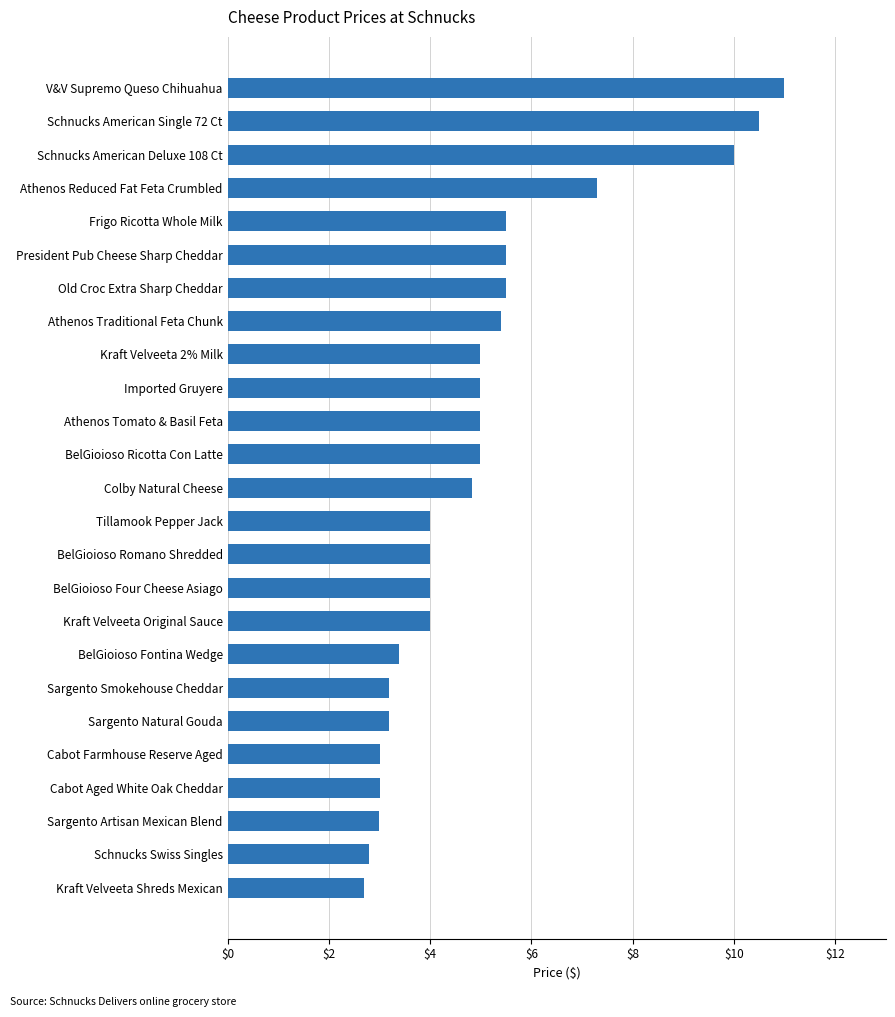

Reading bottom to top, list all the values displayed in this chart.

2.7	2.8	3.0	3.0	3.0	3.2	3.2	3.4	4.0	4.0	4.0	4.0	4.8	5.0	5.0	5.0	5.0	5.4	5.5	5.5	5.5	7.3	10.0	10.5	11.0